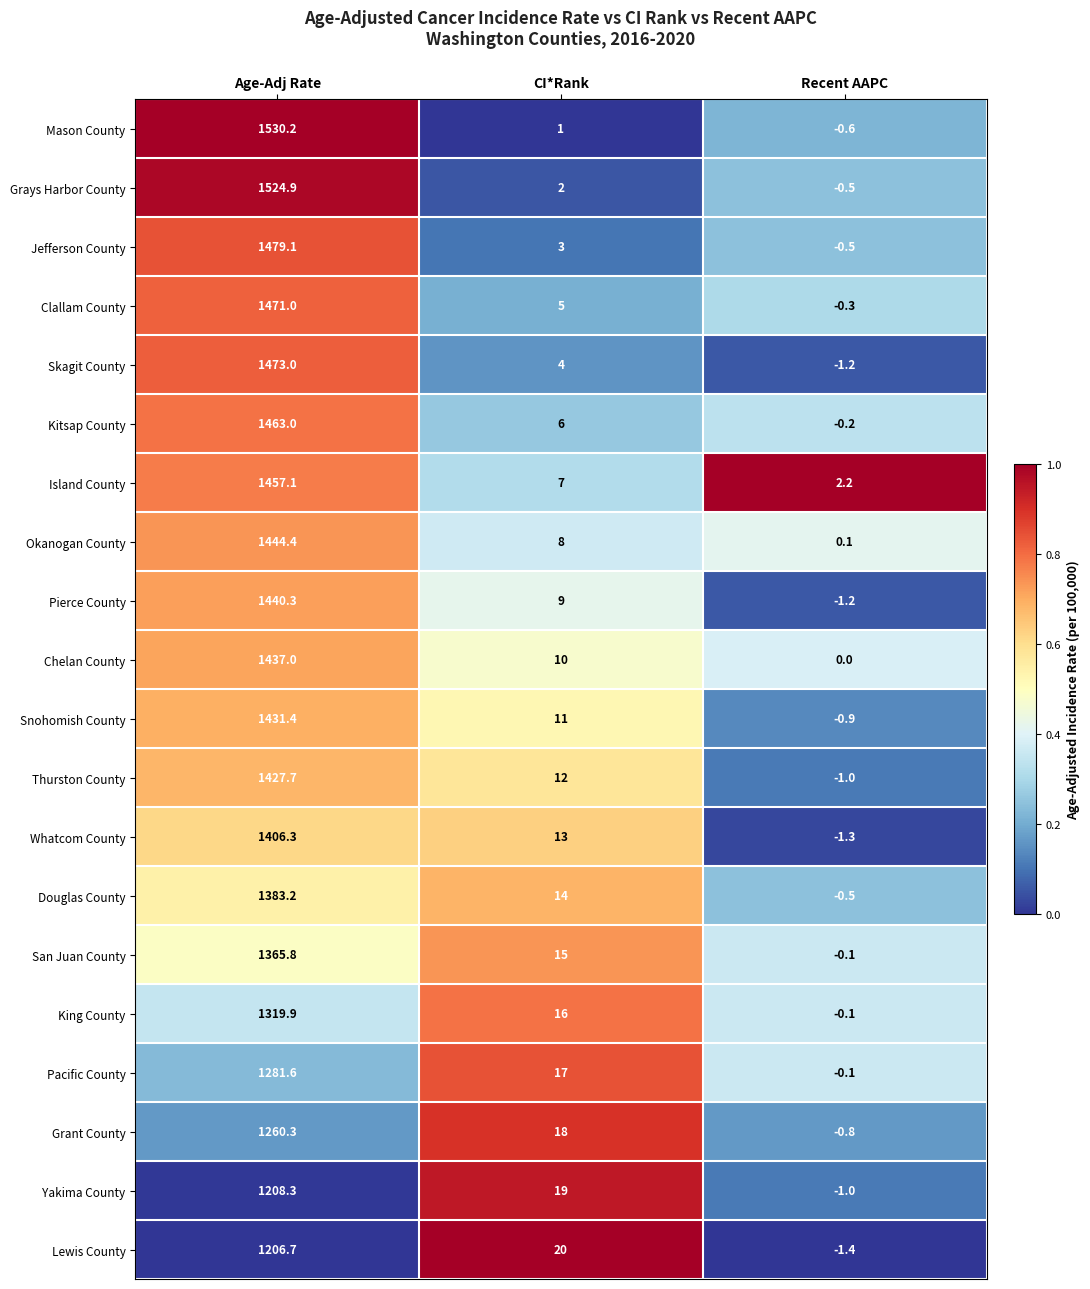

Where does the Yakima County series first go above 19?

Age-Adj Rate